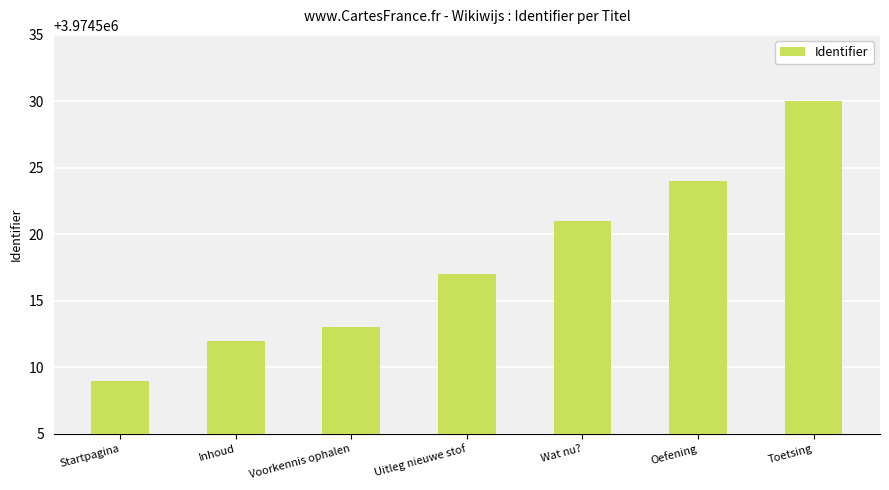

What is the difference between the values at Voorkennis ophalen and Toetsing?

17